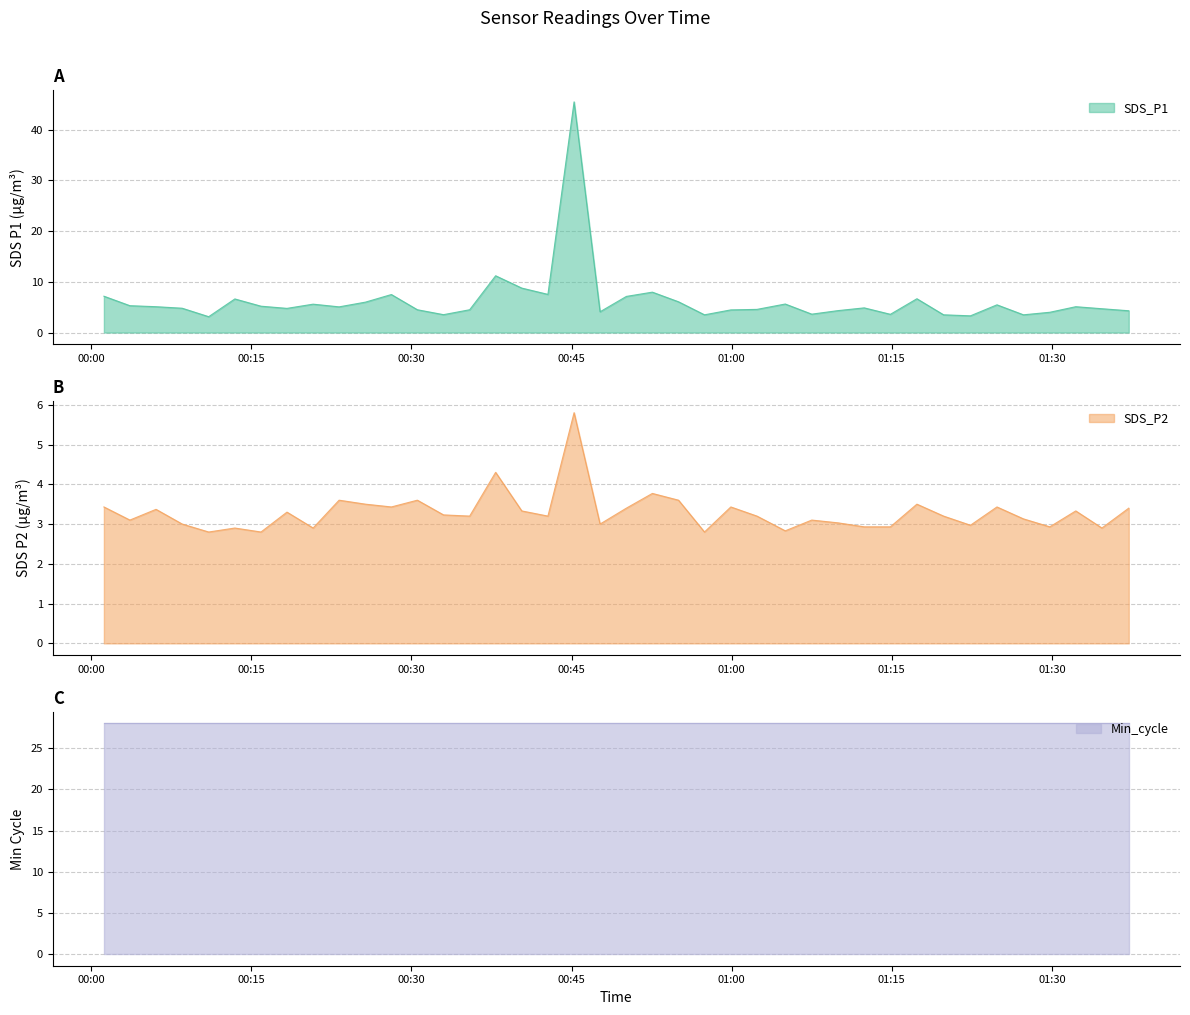

Which series has the largest total across all categories?

SDS_P1